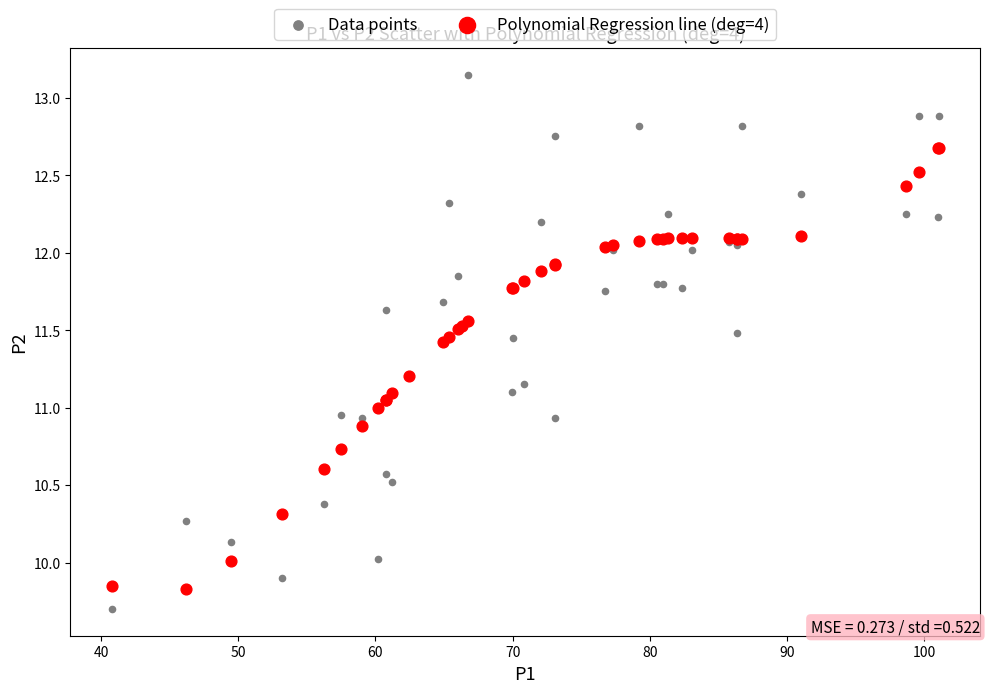

Which series has the largest Y range (max minus min)?

Data points